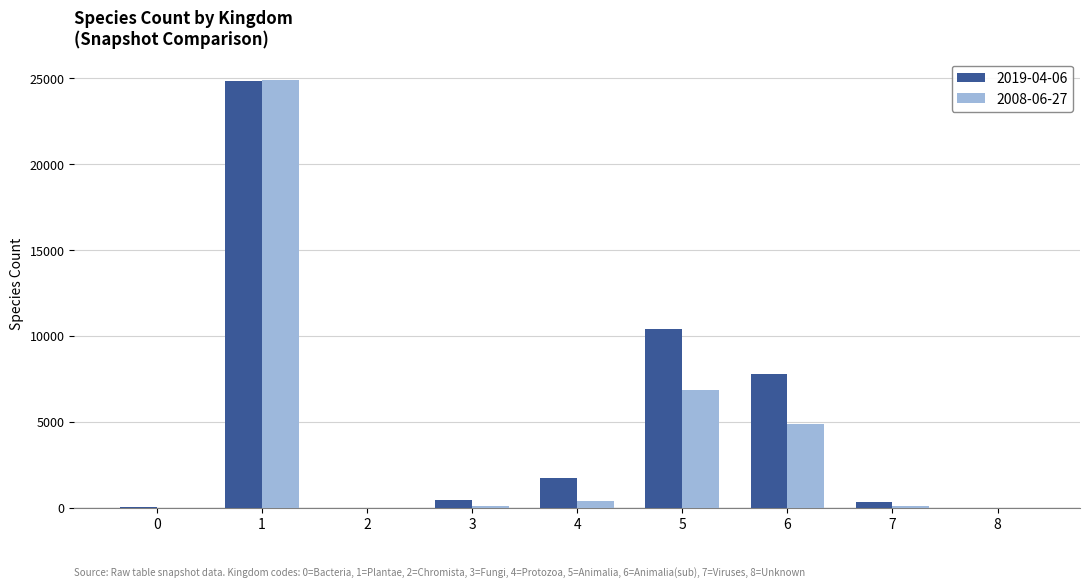

What is the greatest value displayed?

24887